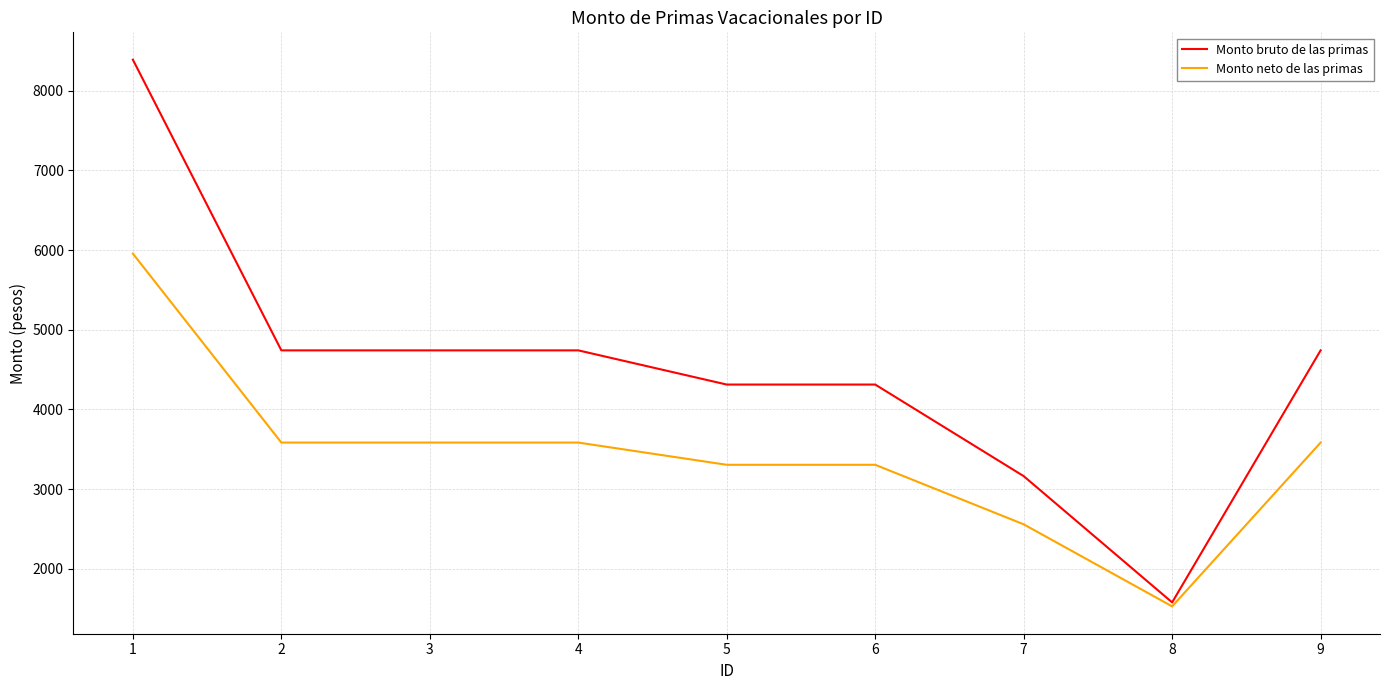

What is the difference between the highest and lowest values at 1?

2435.5